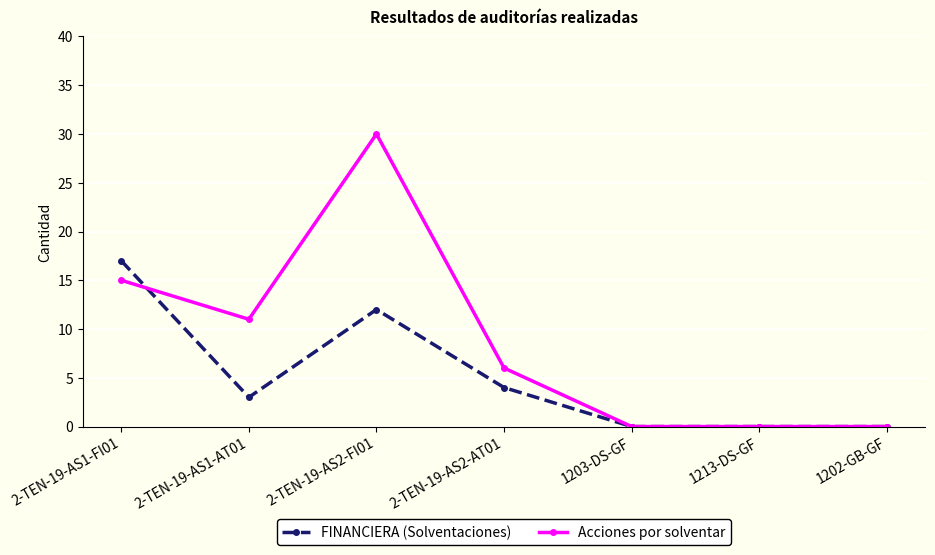

Reading left to right, list all the values displayed in this chart.

FINANCIERA (Solventaciones): 17	3	12	4	0	0	0
Acciones por solventar: 15	11	30	6	0	0	0